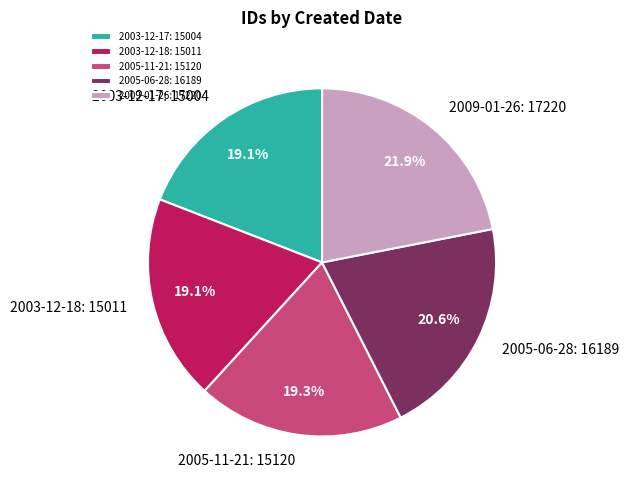

How much of the chart is everything except 2005-11-21?

80.7%